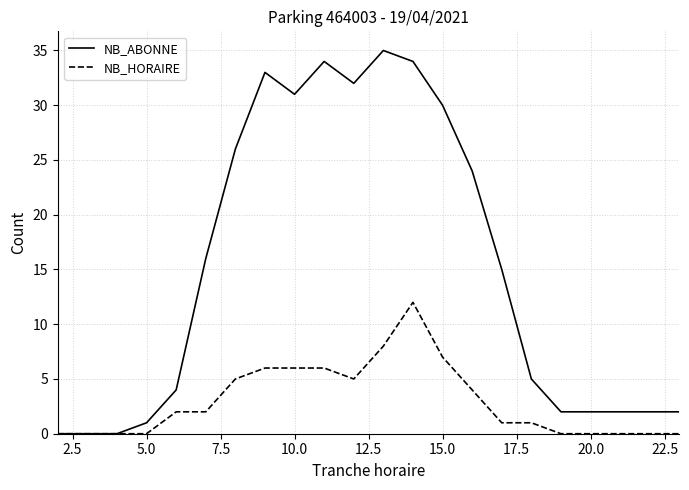

Which series has the largest range (max minus min)?

NB_ABONNE